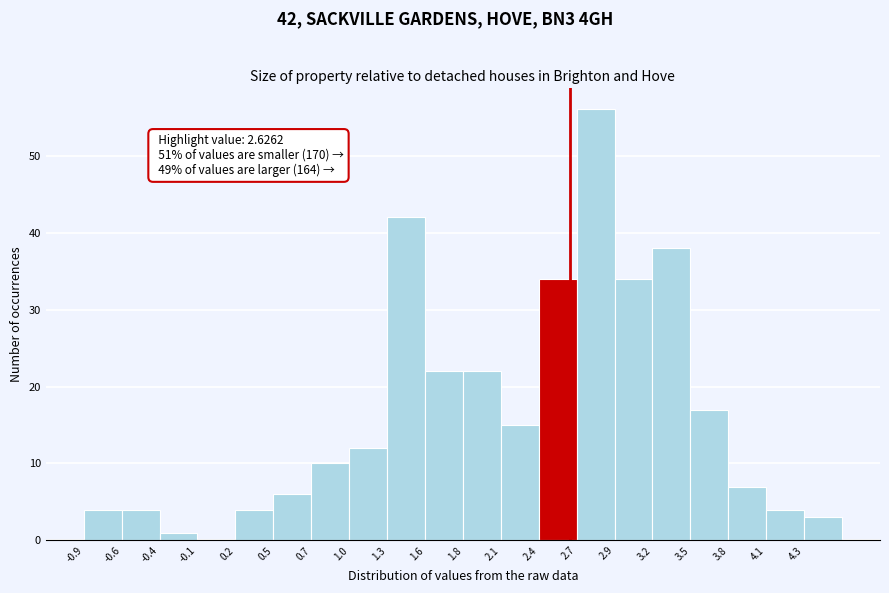

Which range on the x-axis has the tallest bar?

2.65 to 2.95